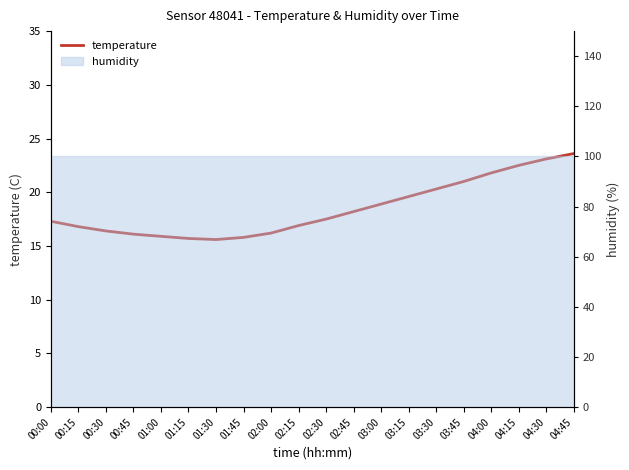

What is the approximate value at 00:15?

16.8